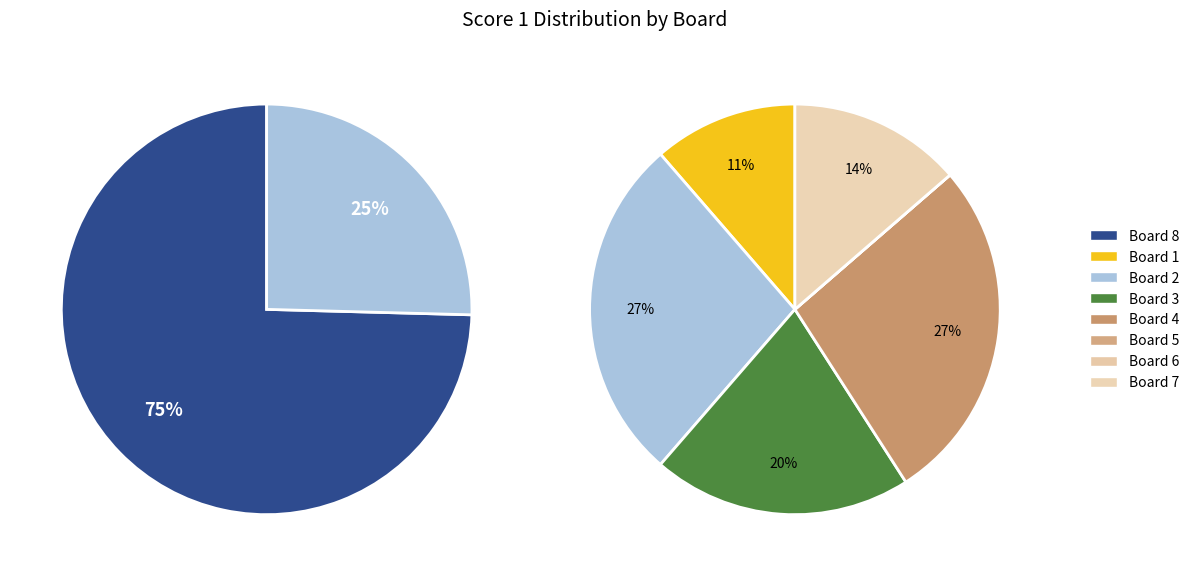

Rank the categories by value from highest to lowest.

Board 8, Board 2, Board 4, Board 3, Board 7, Board 1, Board 5, Board 6